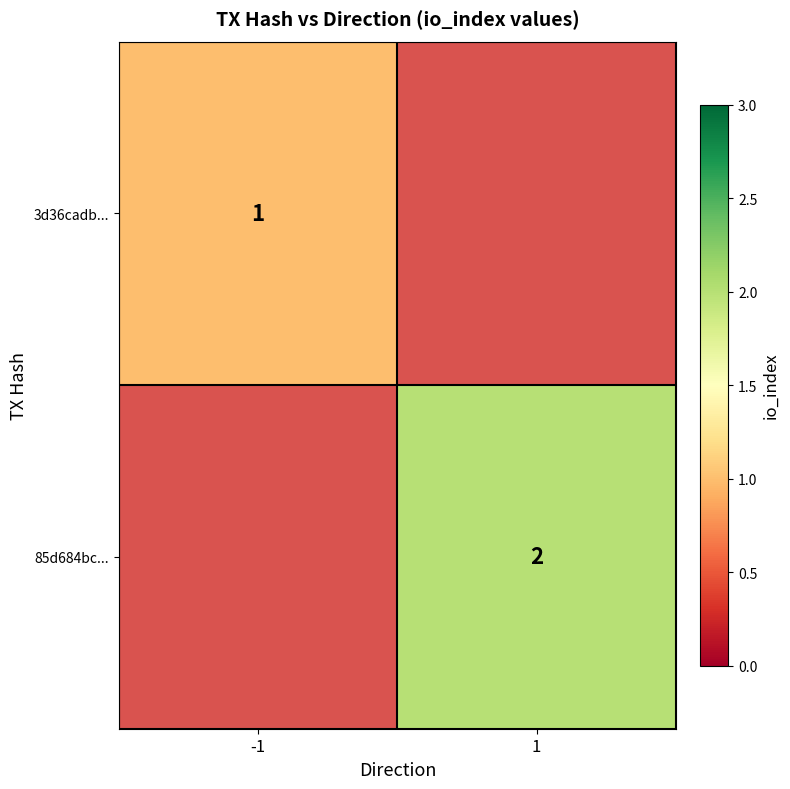

Which label corresponds to the largest value in the chart?

1